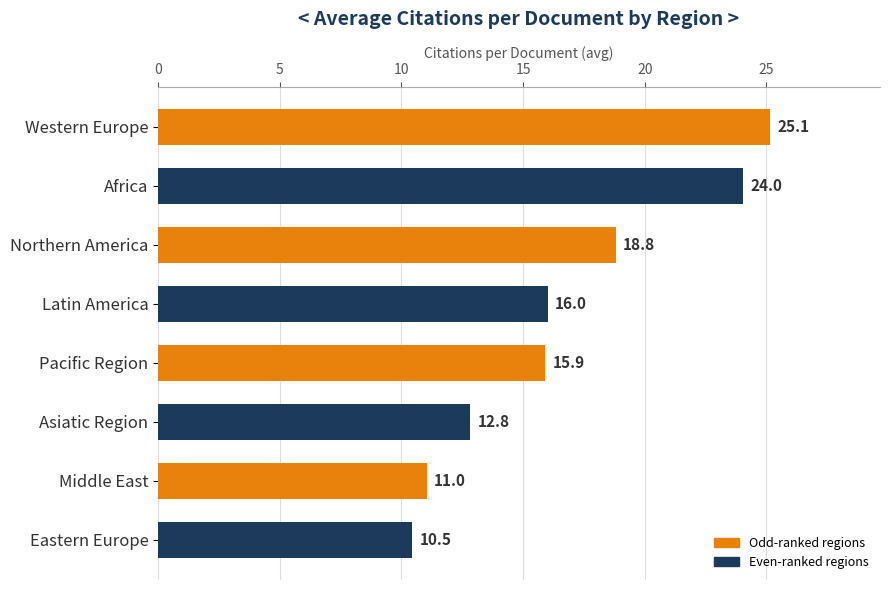

Reading top to bottom, list all the values displayed in this chart.

Western Europe=25.1	Africa=24.0	Northern America=18.8	Latin America=16.0	Pacific Region=15.9	Asiatic Region=12.8	Middle East=11.0	Eastern Europe=10.5